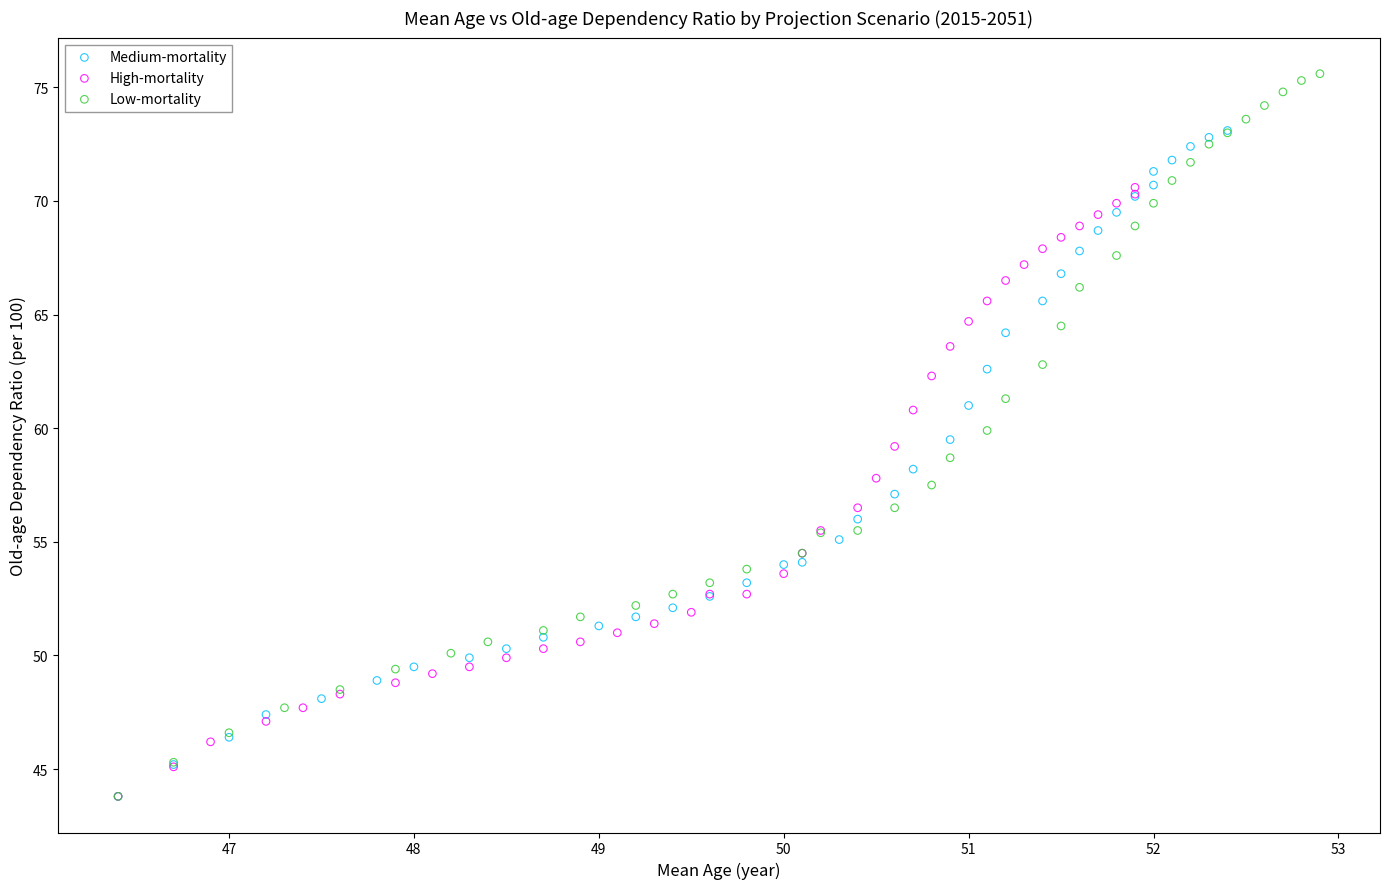

What are all the series names shown in the legend?

Medium-mortality, High-mortality, Low-mortality